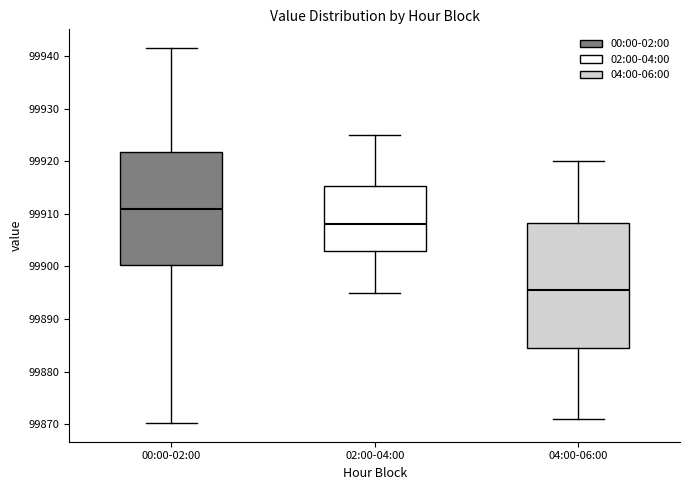

Which box has the lowest median line?

04:00-06:00